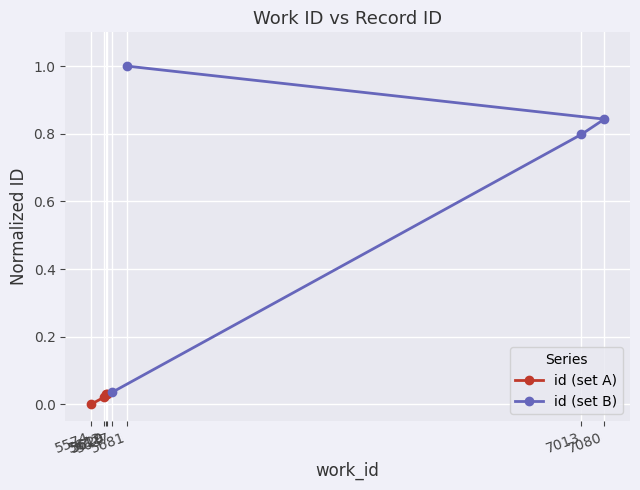

What is the maximum value for id (set B)?

1.0